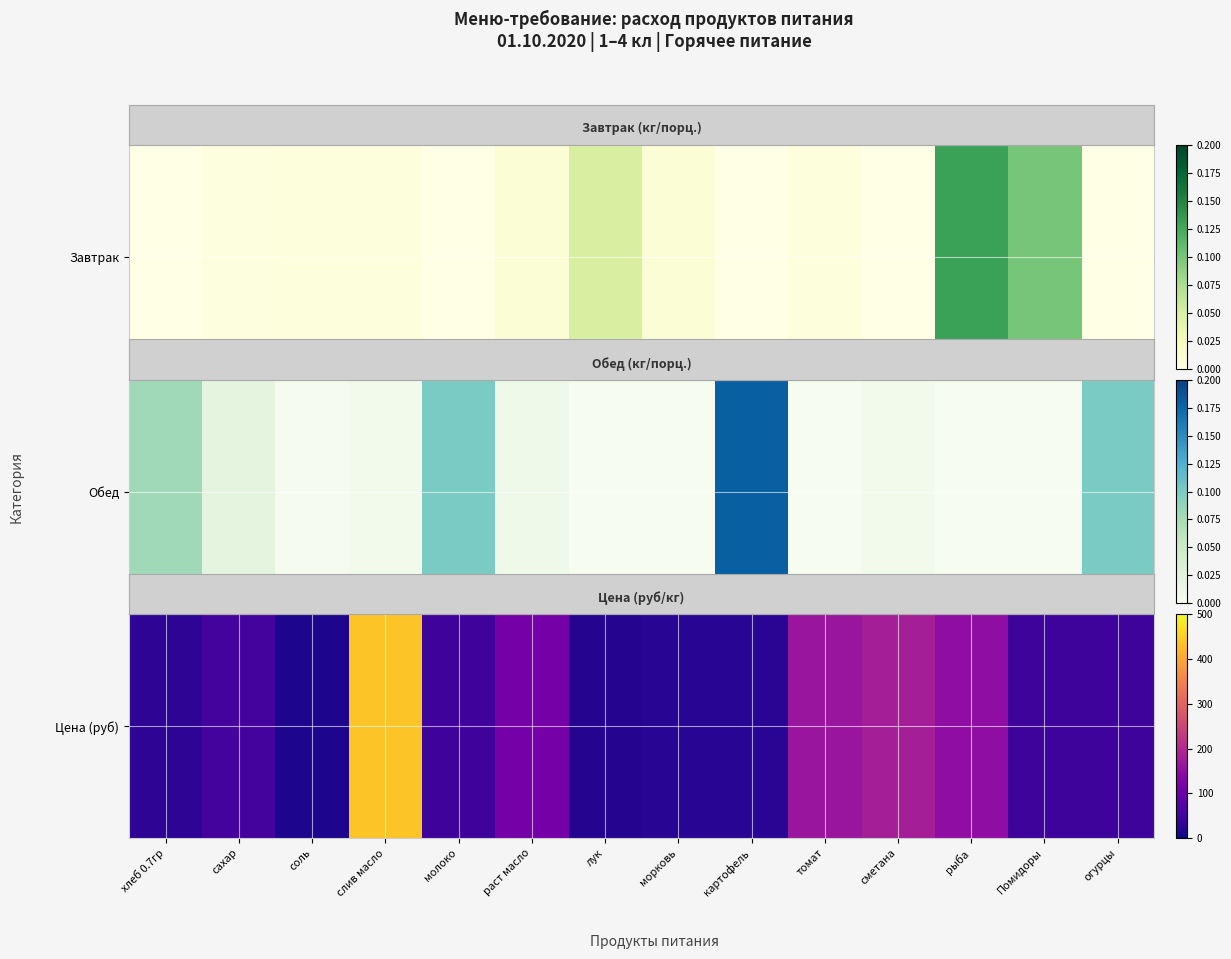

What is the difference between the maximum and minimum values?

426.9